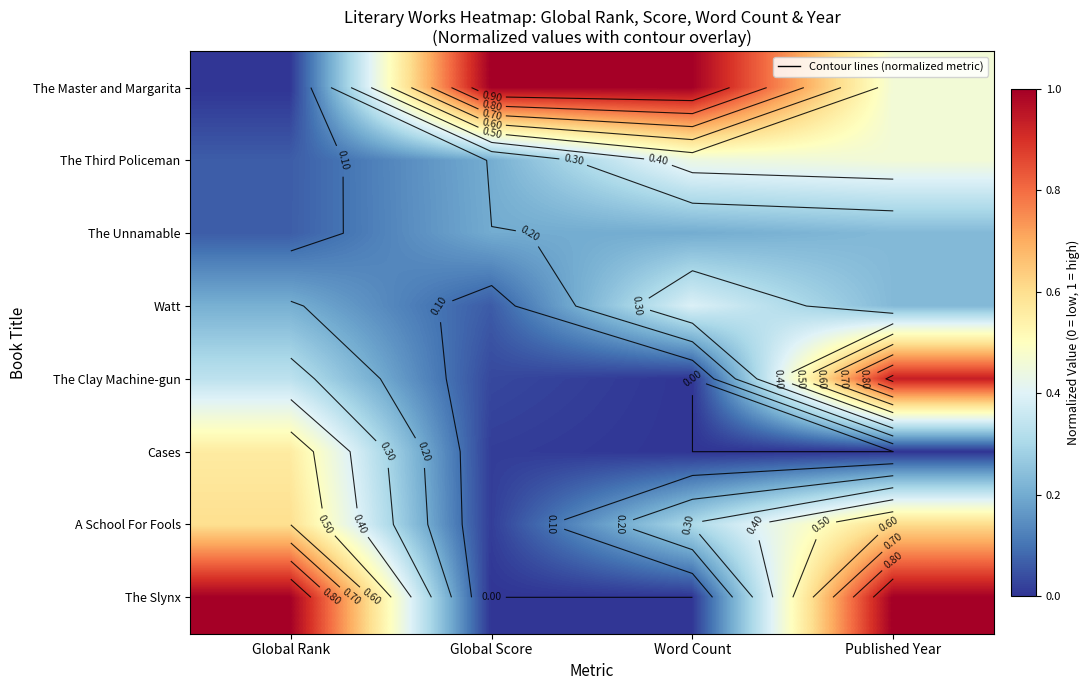

What is the difference between the maximum and minimum values in the Watt series?

0.3